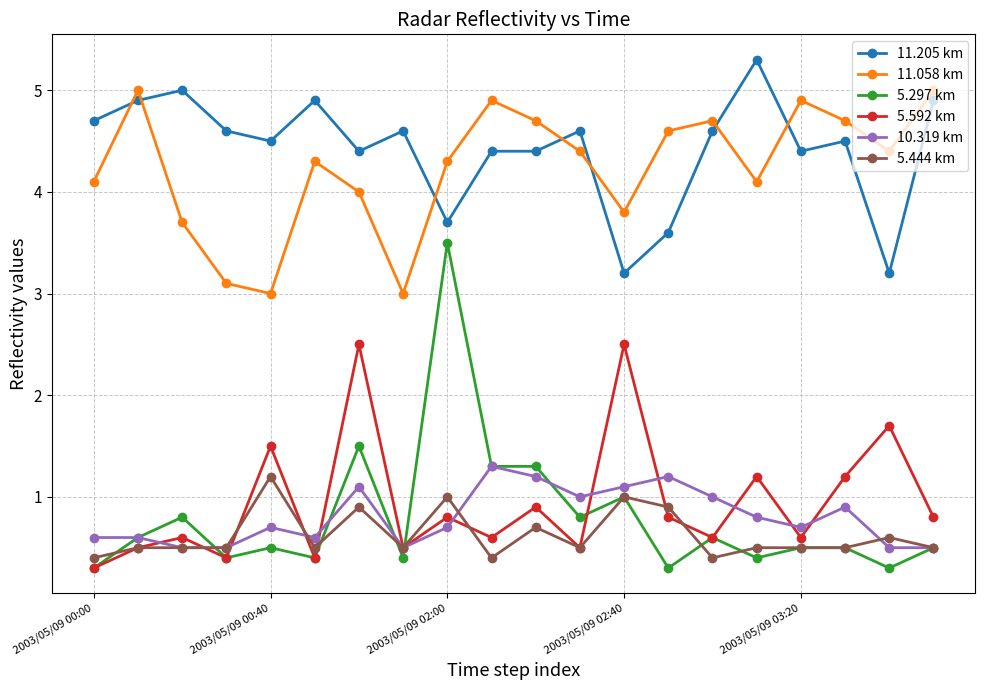

Which series has the largest range (max minus min)?

5.297 km